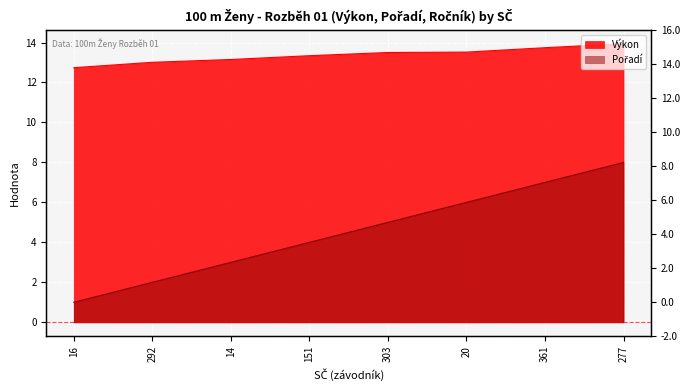

Where does the Výkon series first go above 13?

292